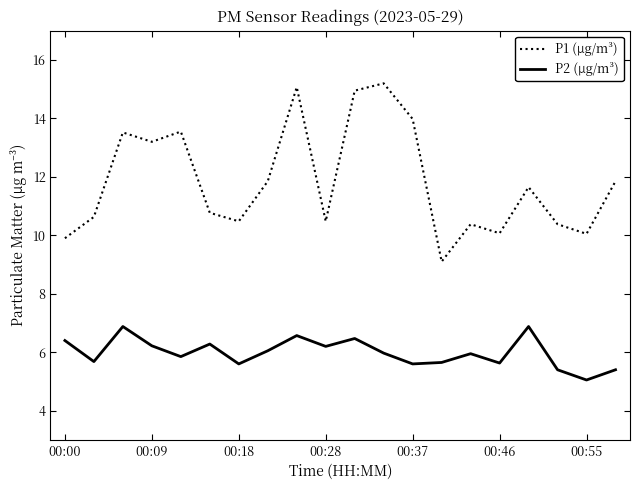

Rank the series by their maximum value, from highest to lowest.

P1 (μg/m³), P2 (μg/m³)